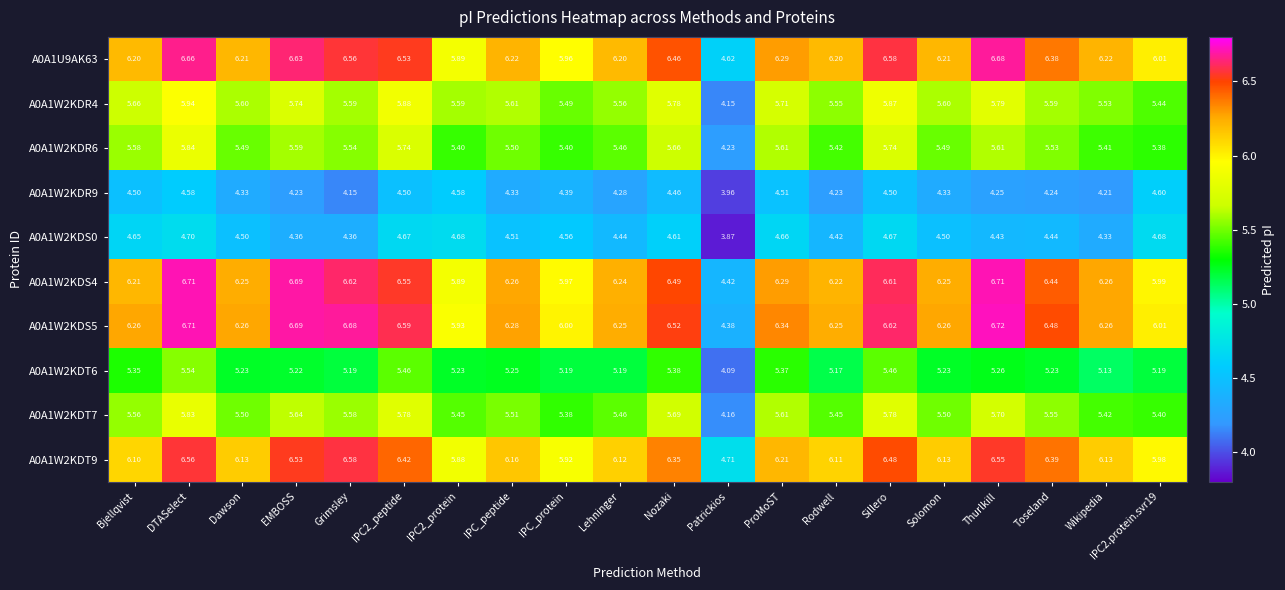

How many series are shown in this chart?

10